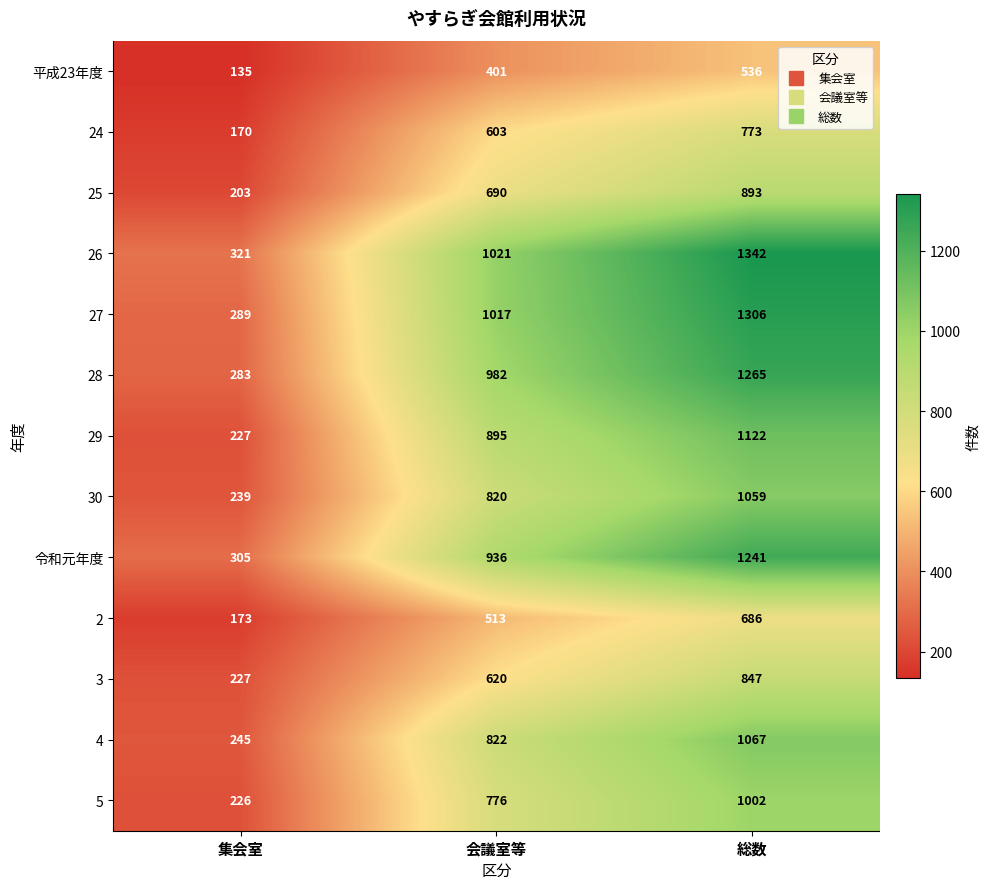

Between 集会室 and 総数, which series saw the biggest shift?

26